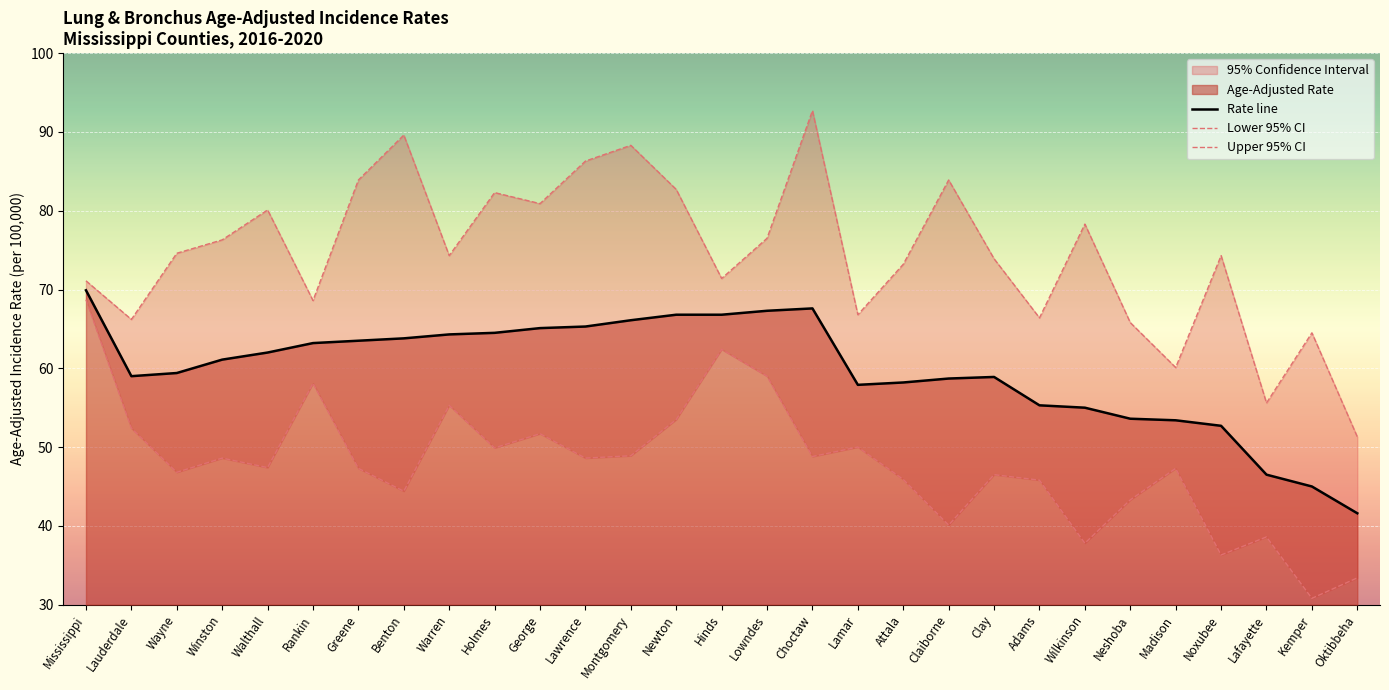

Is it true that Rate line equals 63.2 at Rankin?

True